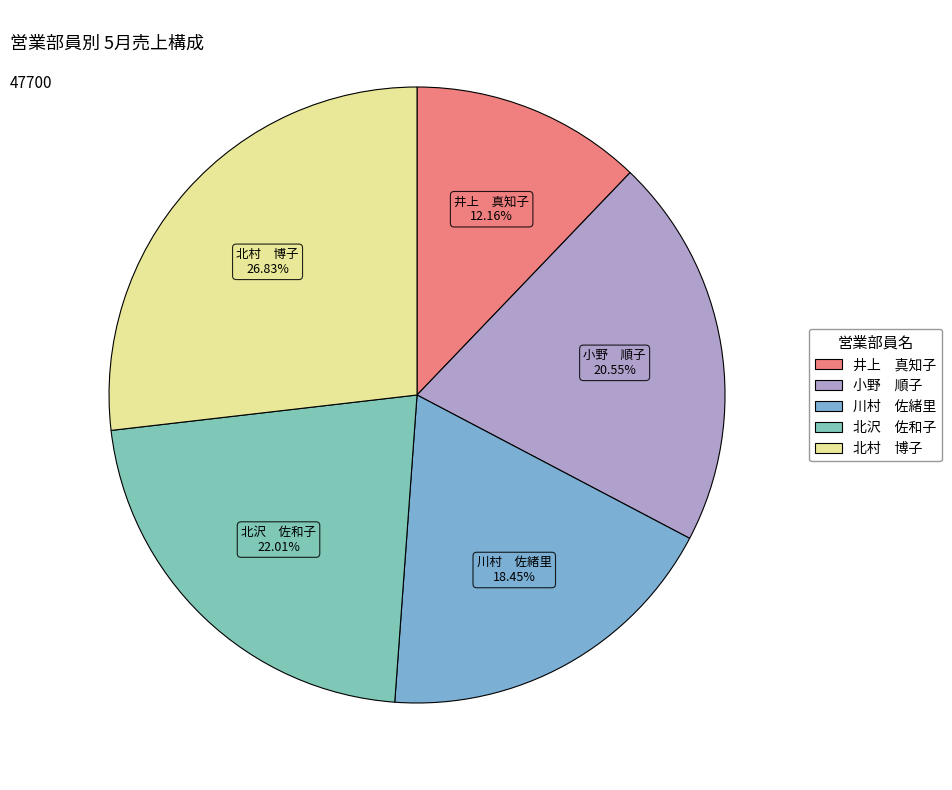

Combined, do 北村 博子 and 井上 真知子 account for over 50%?

No